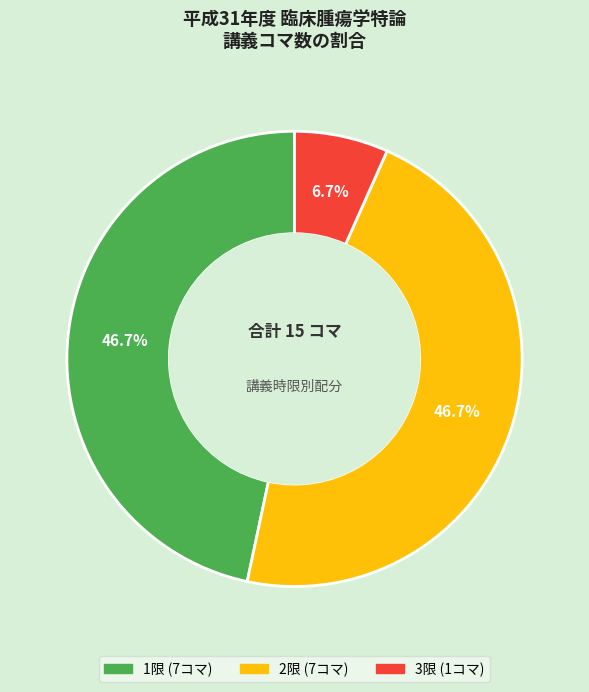

Is there a majority slice in this chart?

No